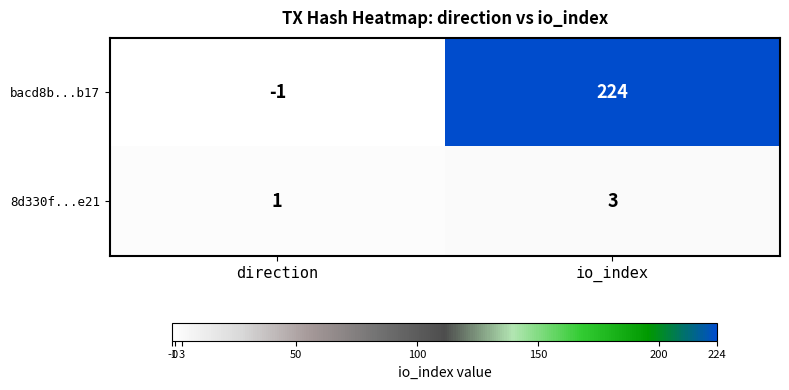

Where is bacd8b...b17 nearest to the value 111?

direction